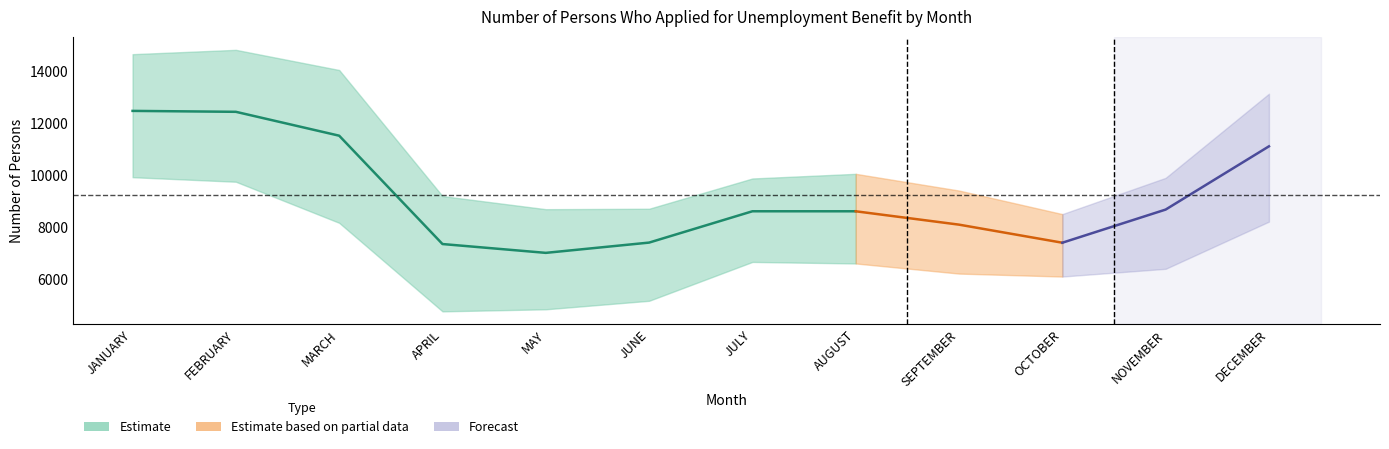

What is the highest value of the 1998 series?

12477